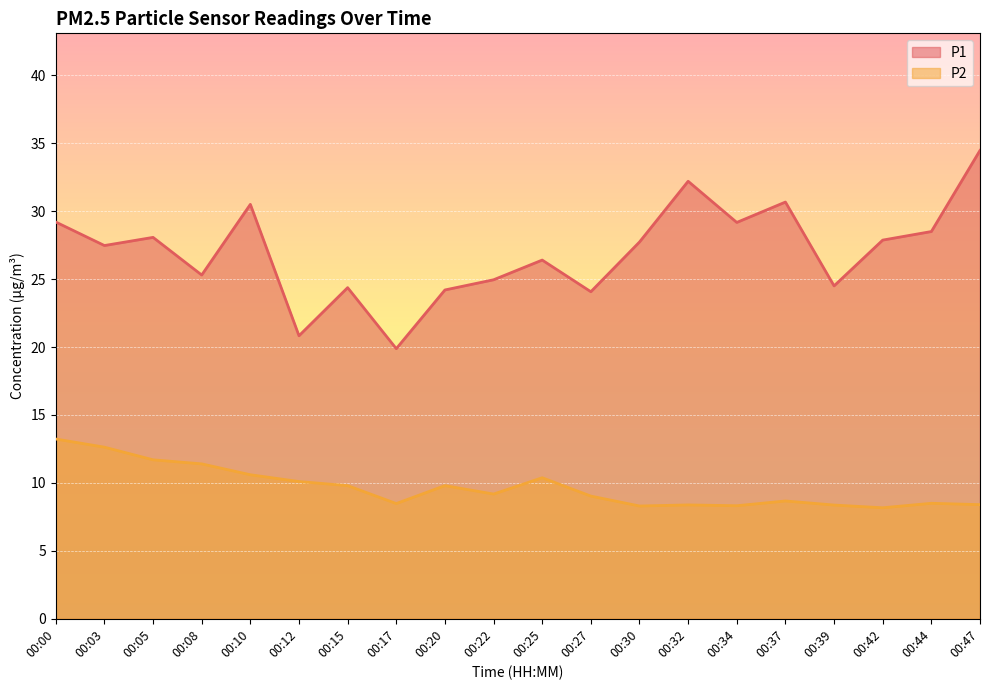

The P1 series shows 15.1 at 00:10. True or false?

False